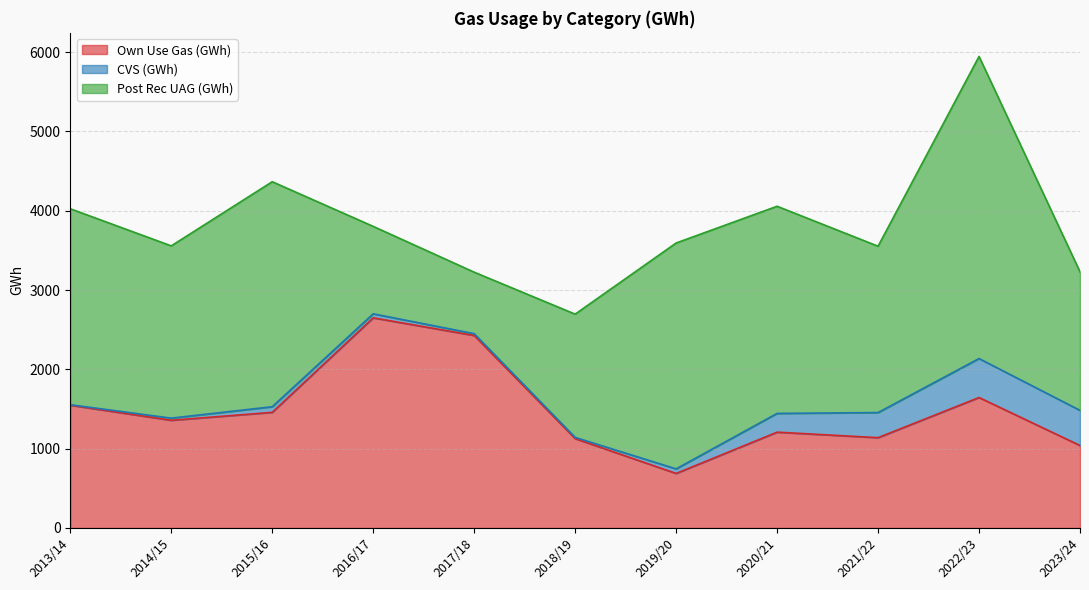

Is it true that Post Rec UAG (GWh) equals 779.4 at 2022/23?

False